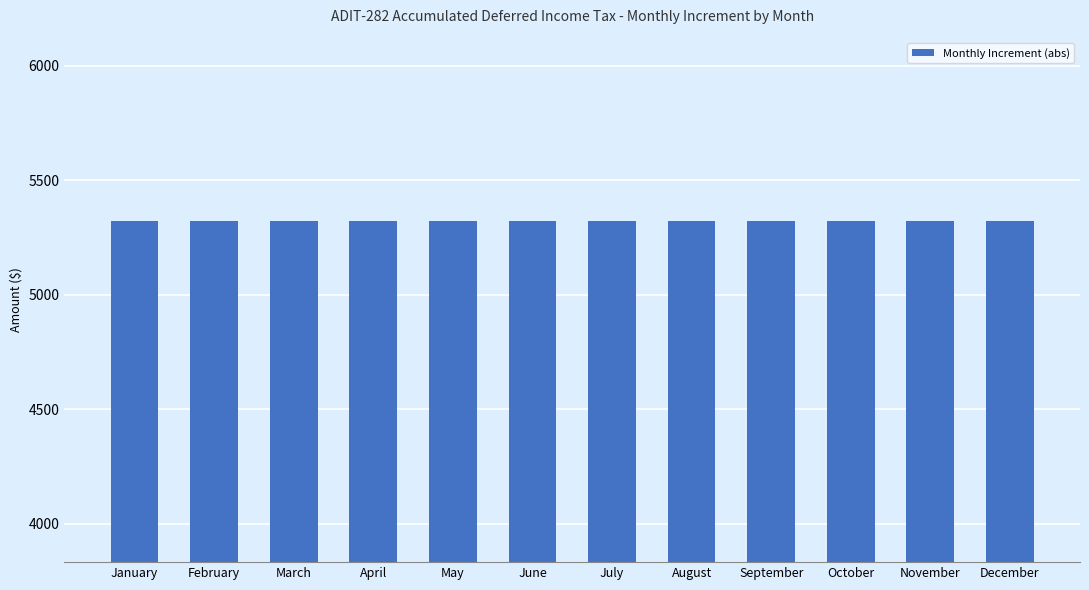

How many bars are there in total?

12